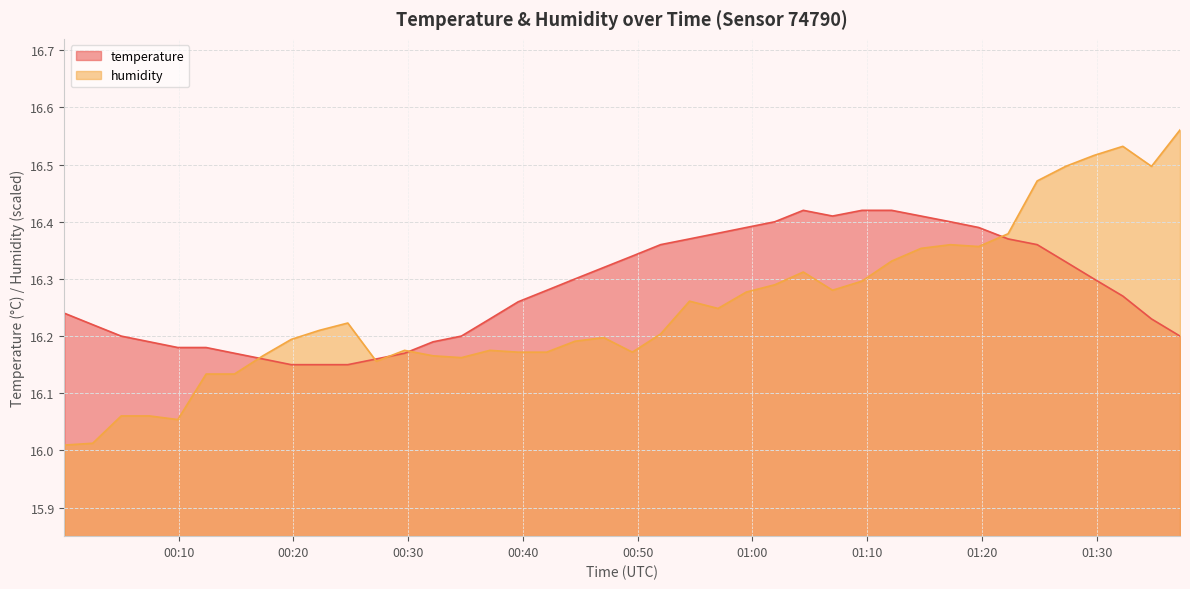

How many distinct data groups are displayed?

2